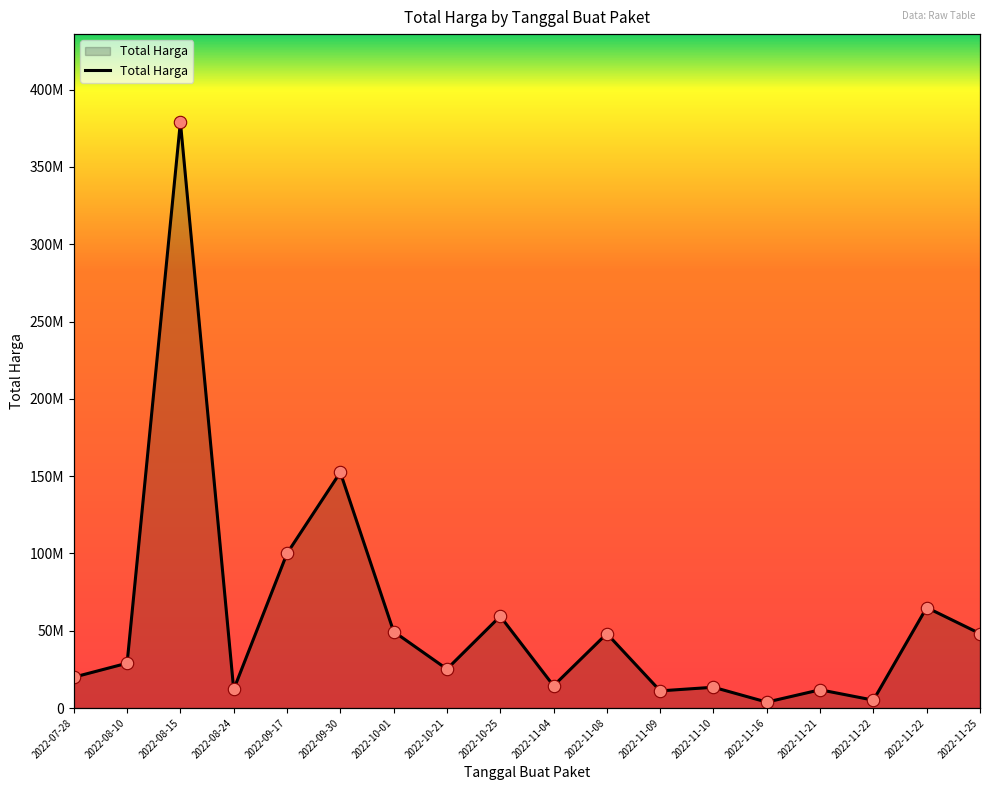

What is the change in value from 2022-07-28 to 2022-08-15?

+359125000